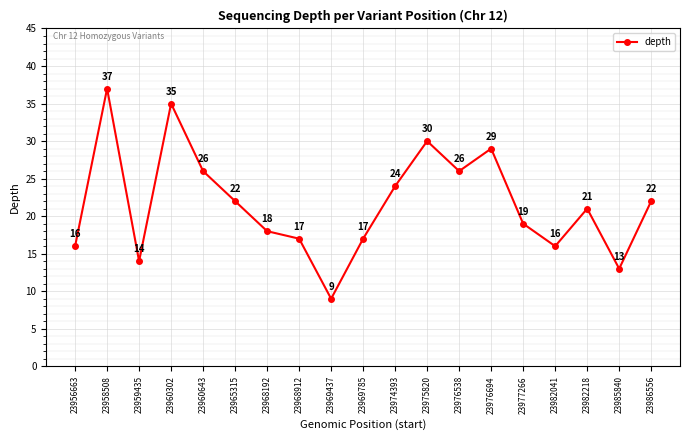

Where does the data first go above 21?

23958508